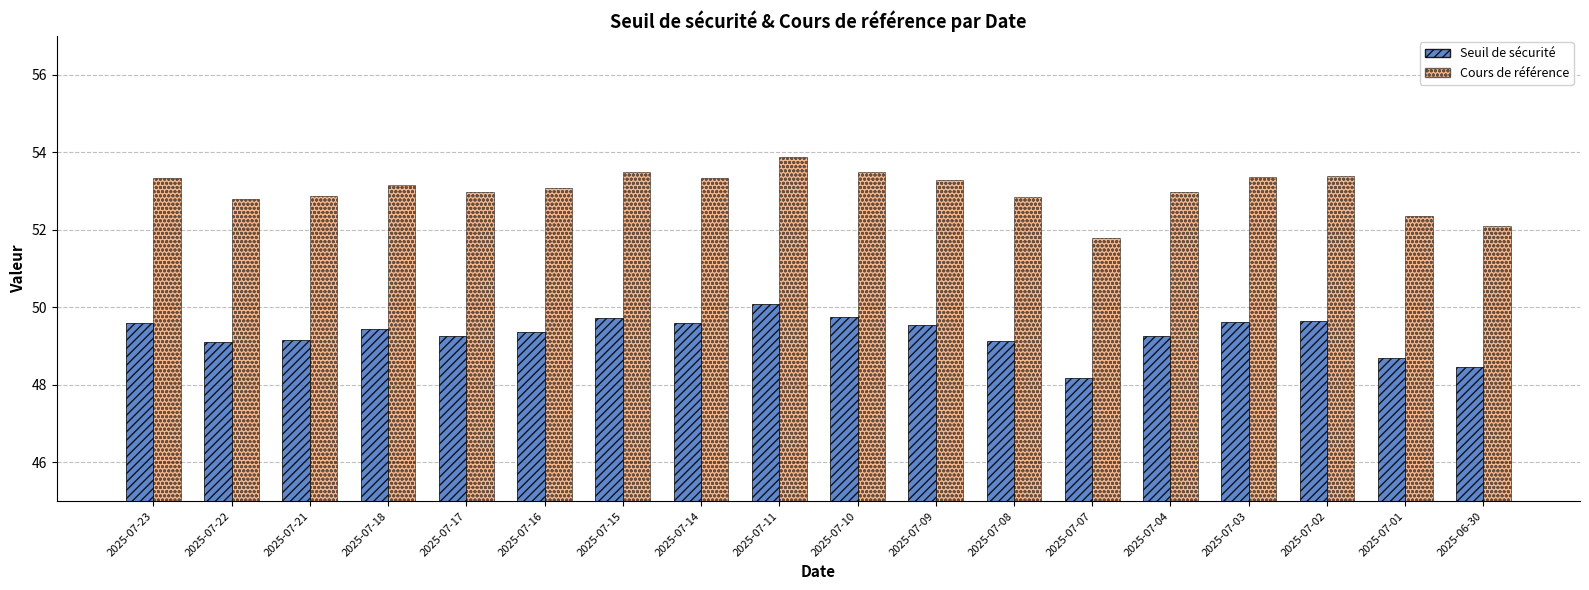

What is the approximate value of Seuil de sécurité at 2025-07-17?

49.3